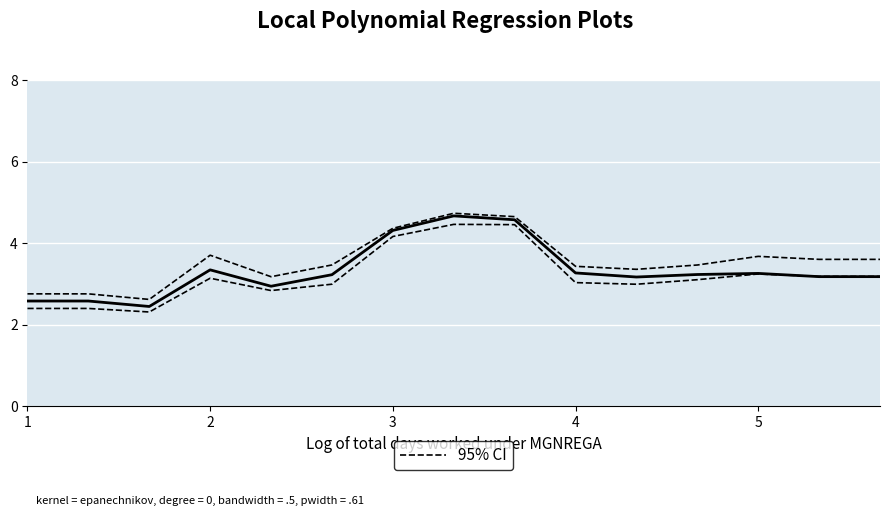

Is it true that 95% CI equals 6.0 at 2?

False